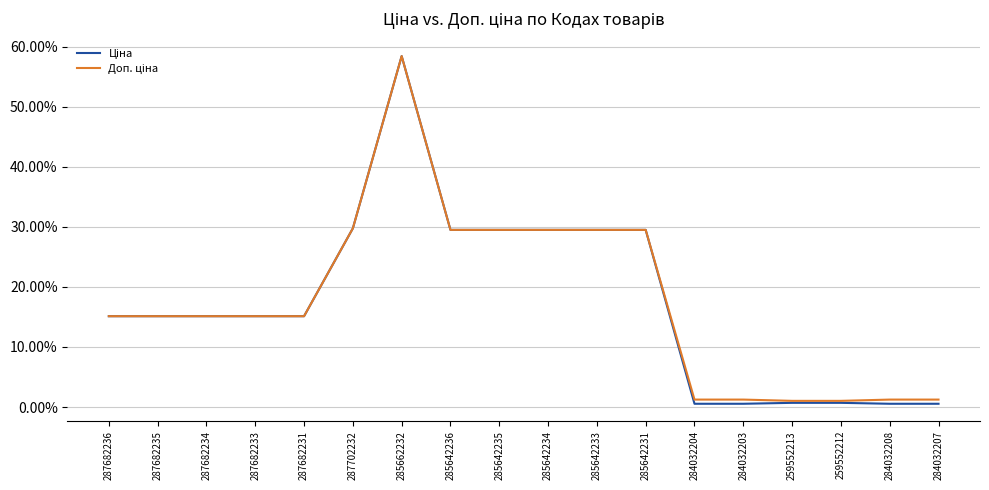

Does the chart have visible grid lines?

Yes